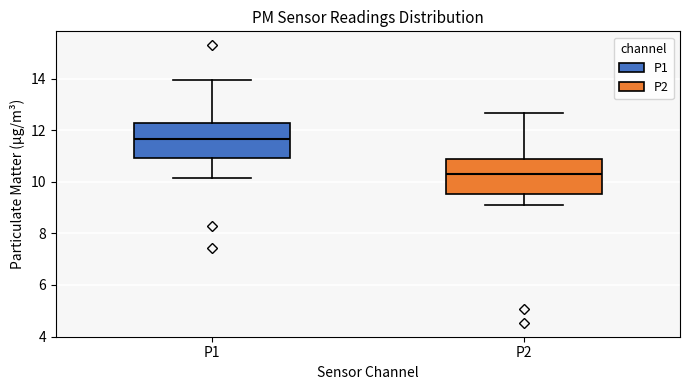

Reading left to right, read every box against the y-axis: the position of its median line, the range the box covers, and the ends of its whiskers. The values are not printed on the chart, so give them approximately, as read against the axis.

P1: median 11.6, box 11.0 to 12.2, whiskers 10.2 to 14.0
P2: median 10.2, box 9.6 to 10.8, whiskers 9.2 to 12.6